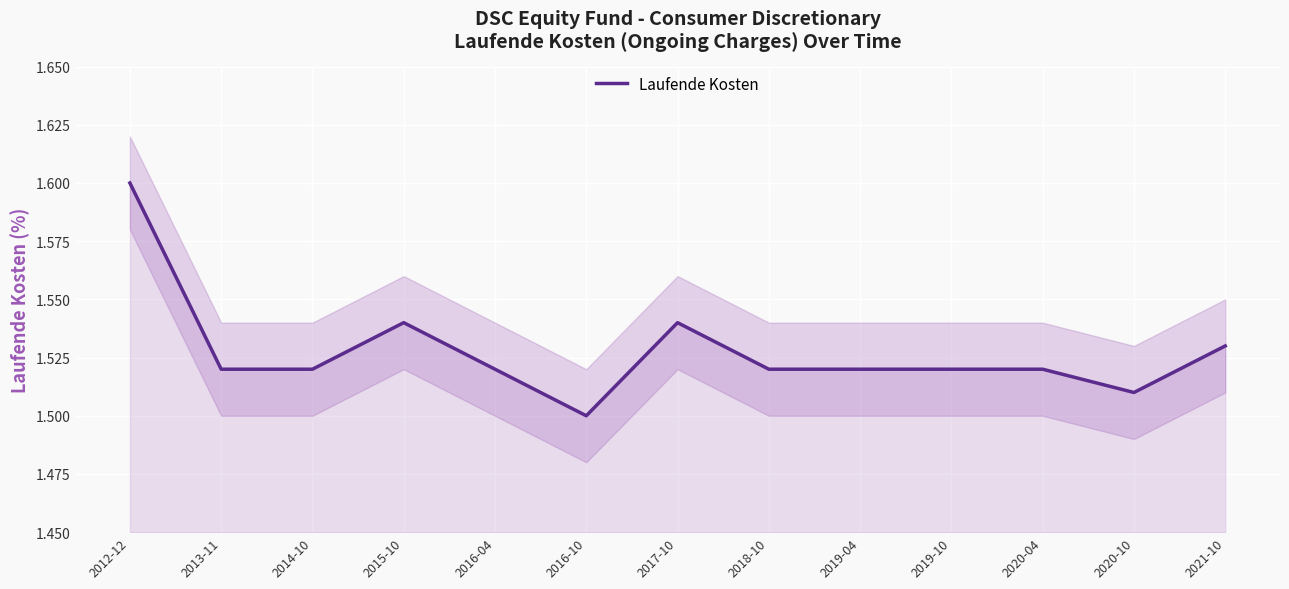

How many data points does each series have?

13